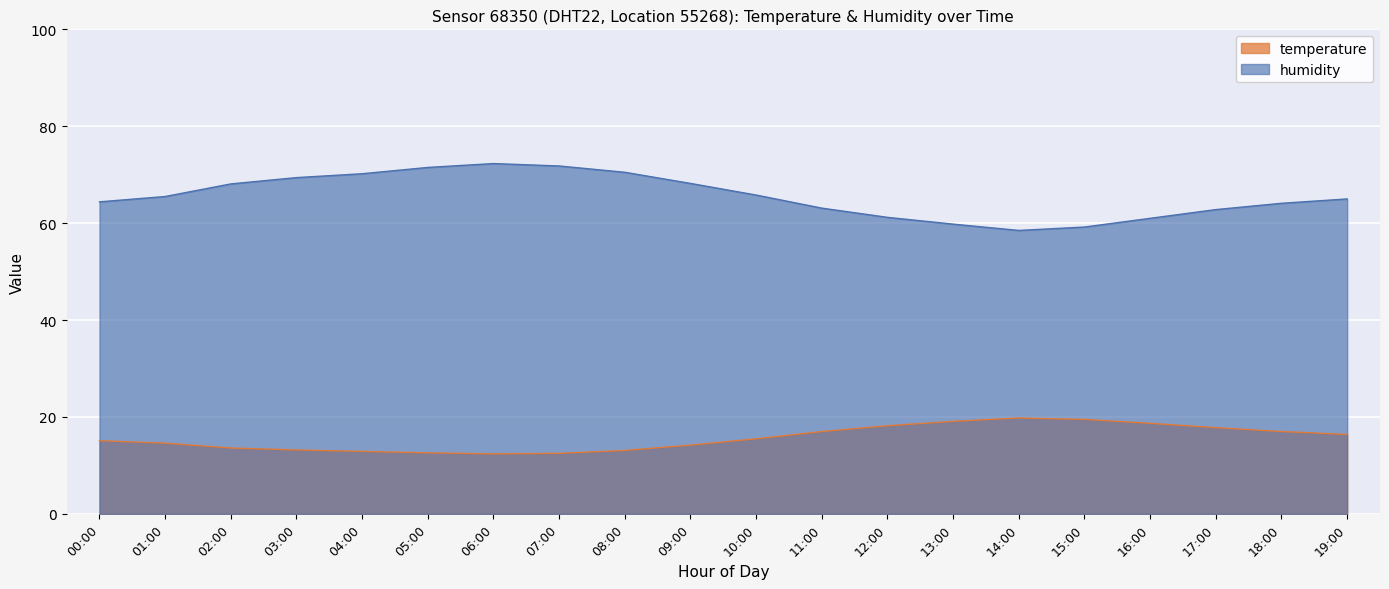

What is the difference between the maximum and minimum values in the humidity series?

13.8